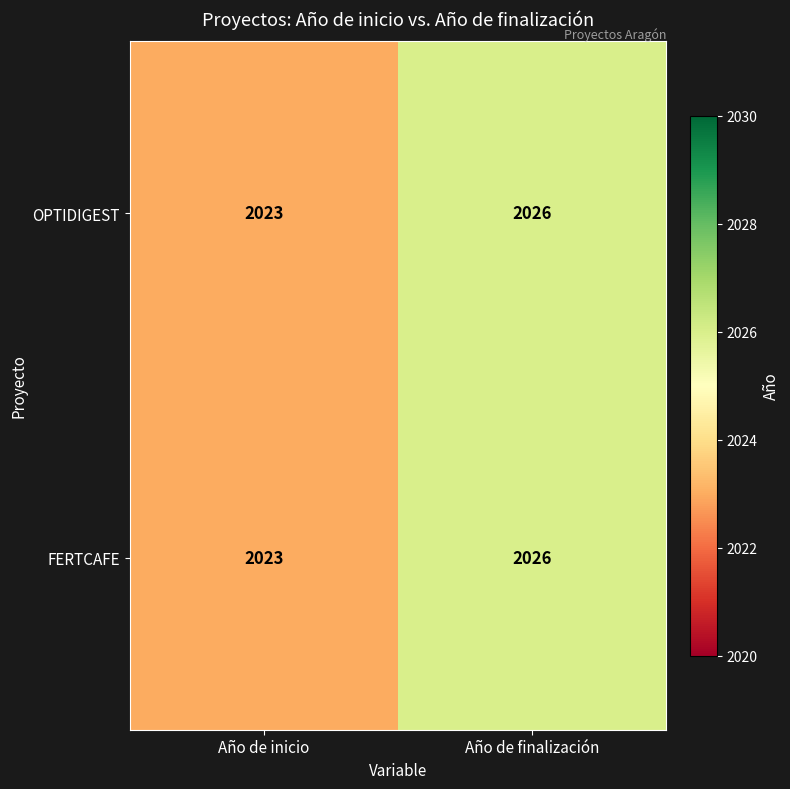

The FERTCAFE series shows 660 at Año de inicio. True or false?

False